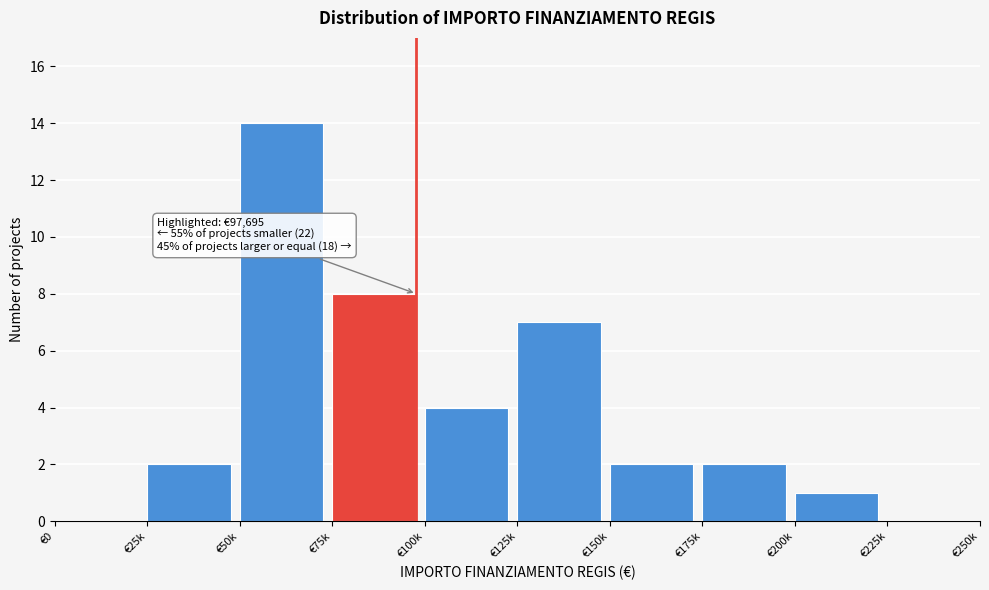

Reading left to right, what are all the values shown in this chart?

€0=0	€25k=2	€50k=14	€75k=8	€100k=4	€125k=7	€150k=2	€175k=2	€200k=1	€225k=0